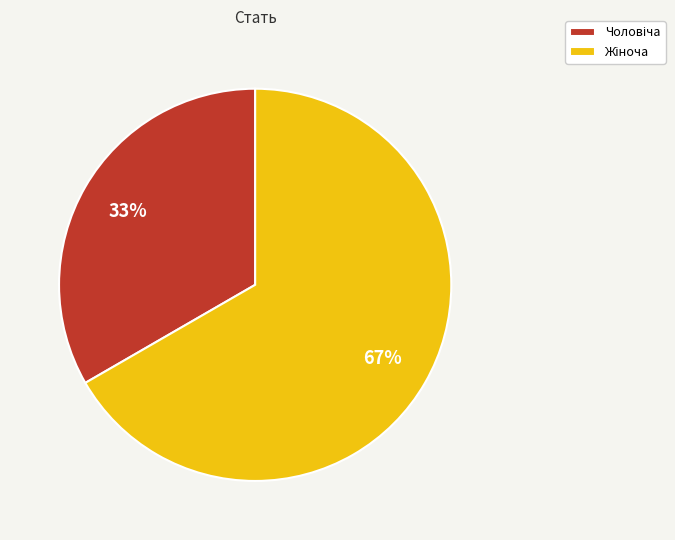

How many segments does this pie chart have?

2